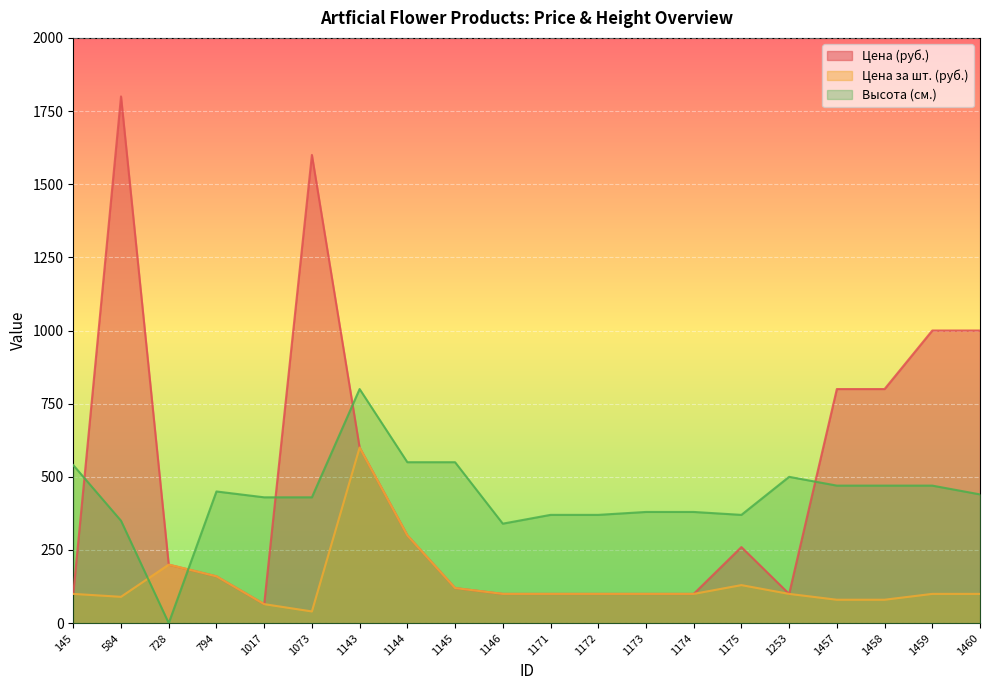

What is the approximate value of Цена за шт. (руб.) at 584, to the nearest 50?

100